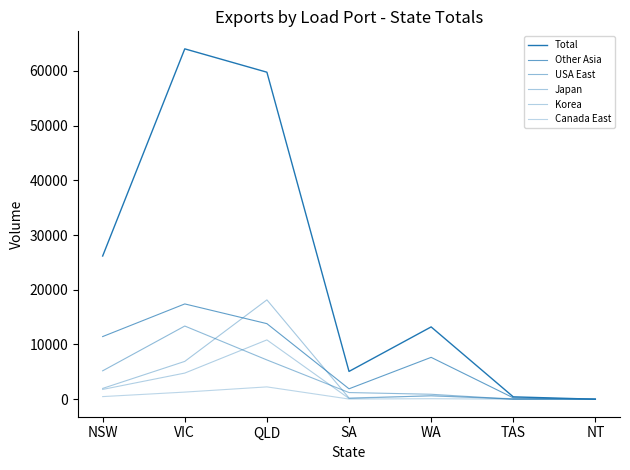

What is the label of the 4th point from the left?

SA